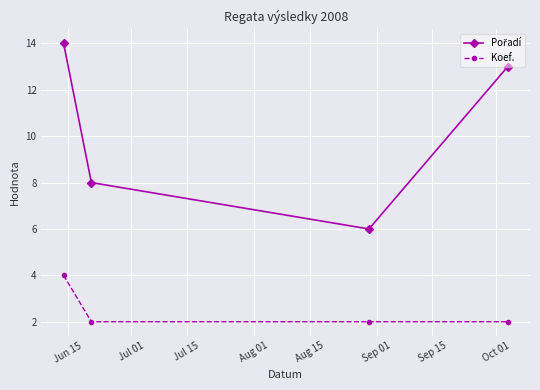

What is the sum of all Koef. values?

10